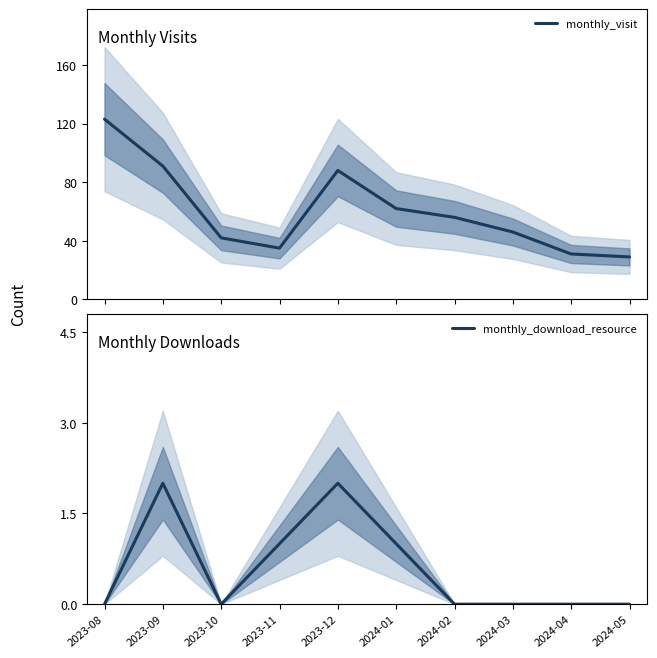

In monthly_visit, how many points are lower than both neighbors (excluding endpoints)?

1